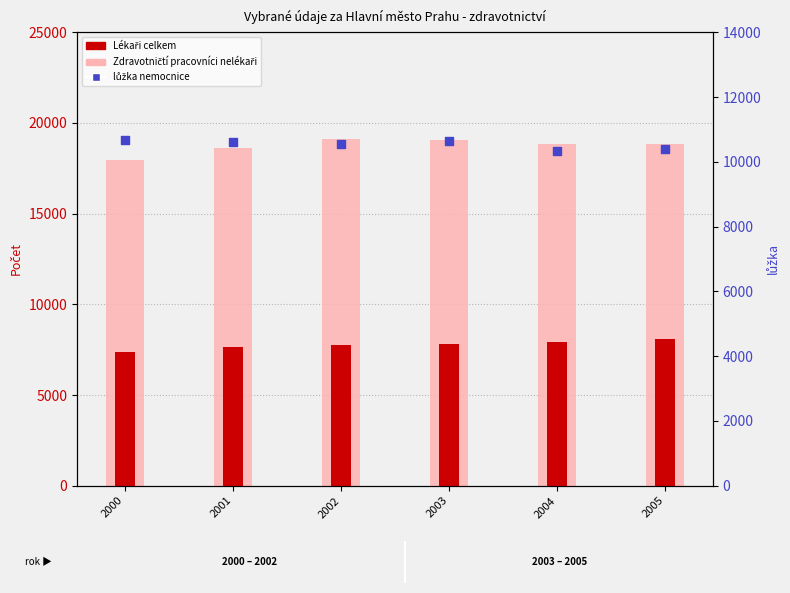

What are all the series names shown in the legend?

Lékaři celkem, Zdravotničtí pracovníci nelékaři, lůžka nemocnice